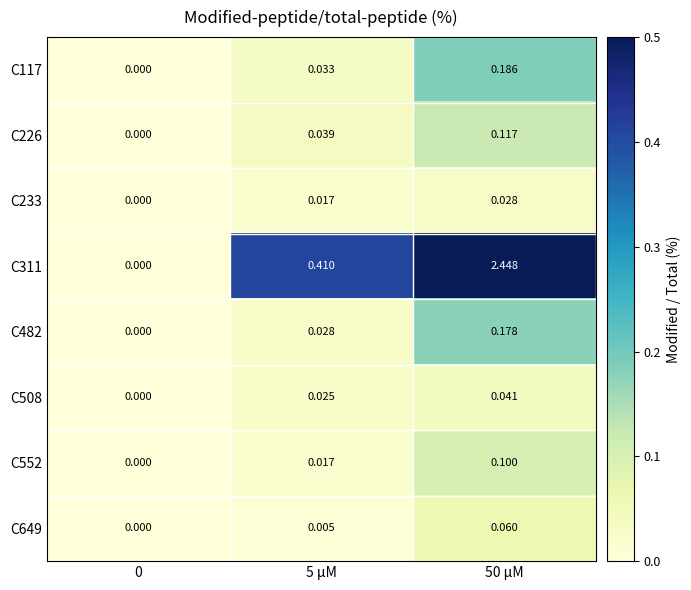

Is the value of C482 at 5 μM greater than the value of C226 at 50 μM?

No